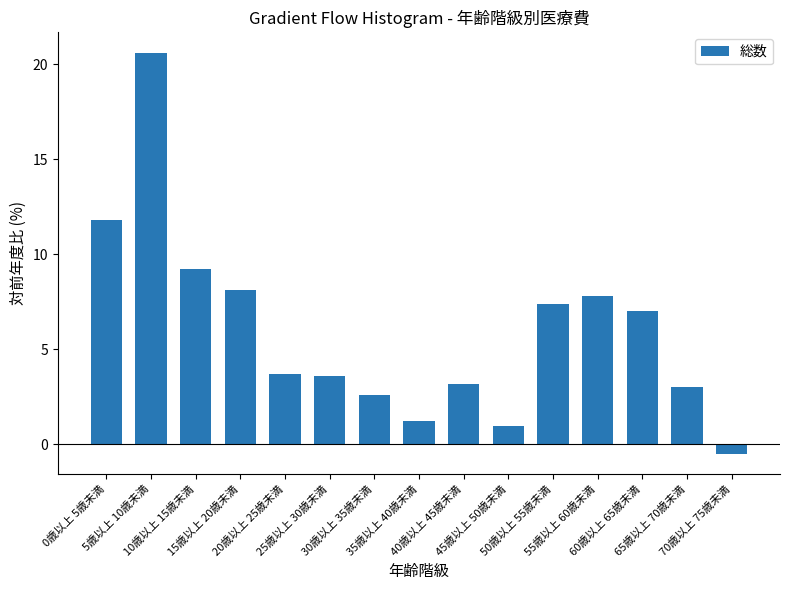

How many negative values are there?

1